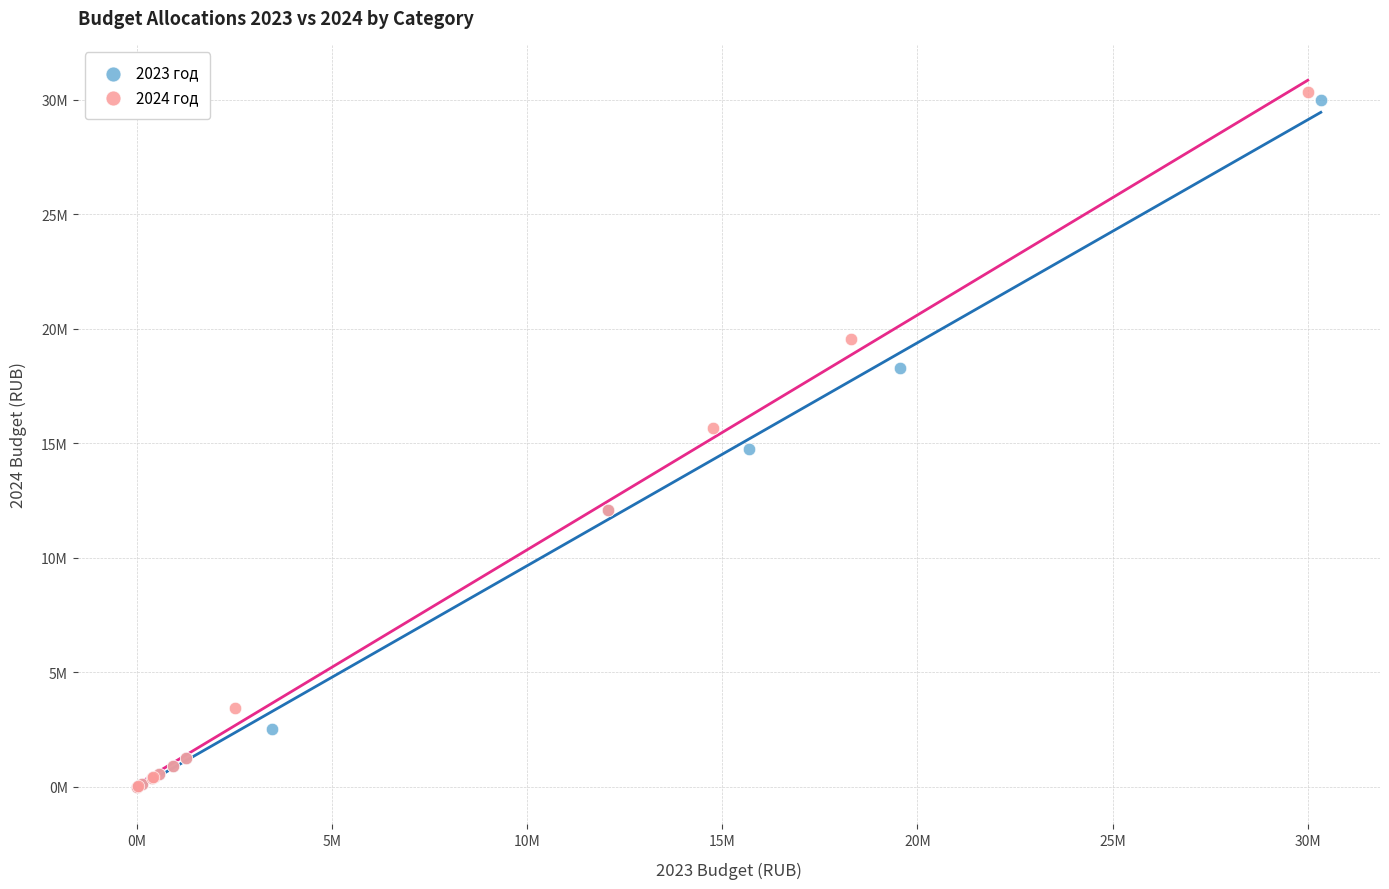

What are all the series names shown in the legend?

2023 год, 2024 год